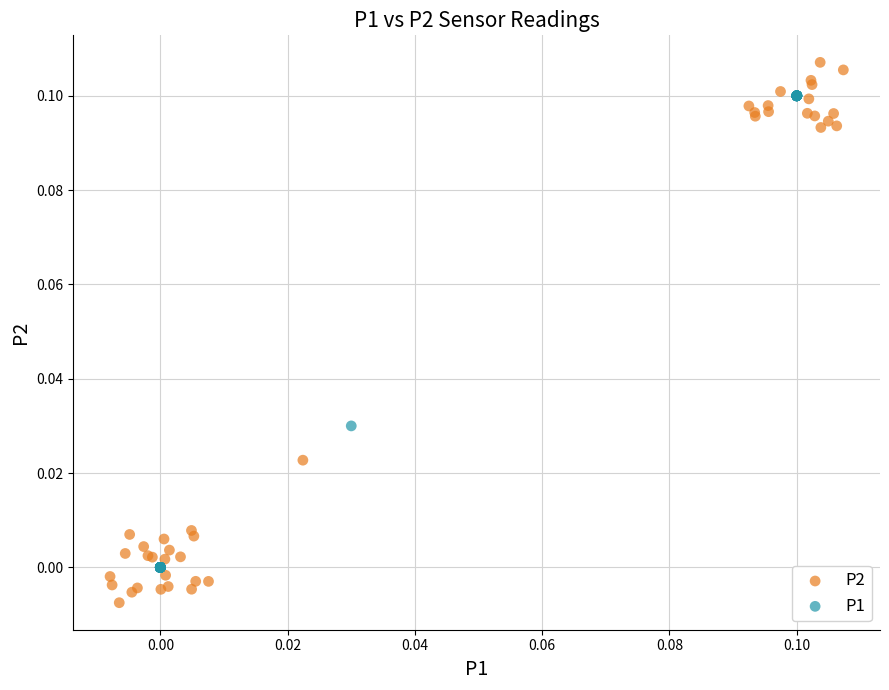

Which series has the widest spread of Y values?

P2